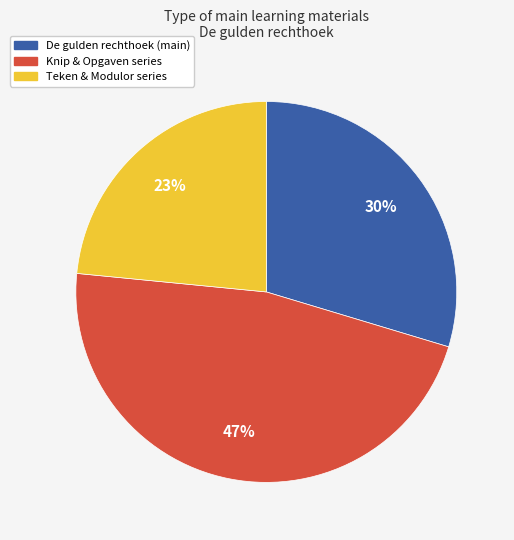

Is it true that De gulden rechthoek (main) is 30% of the pie?

True